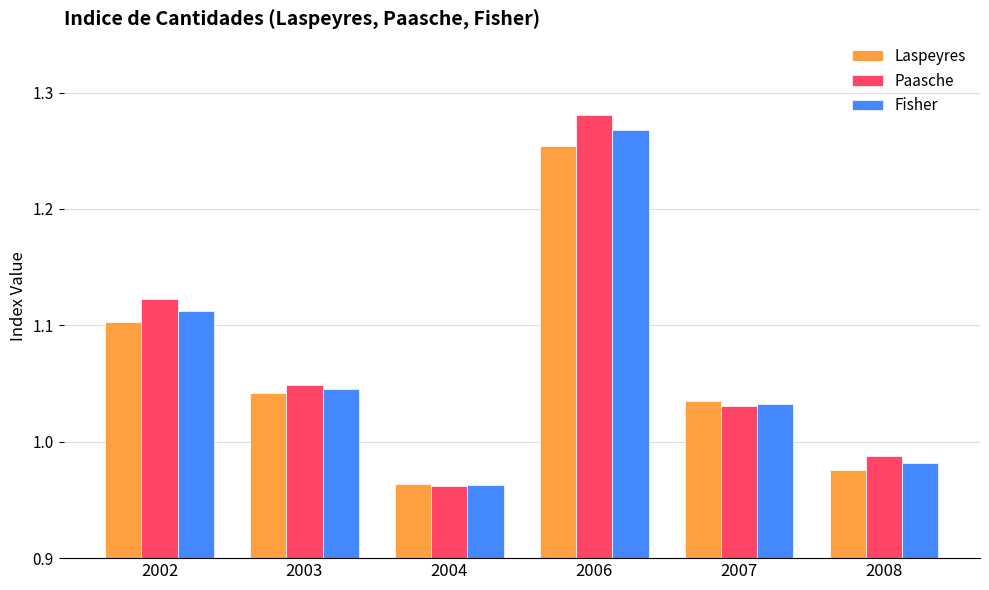

Where does the Fisher series first go above 1?

2002